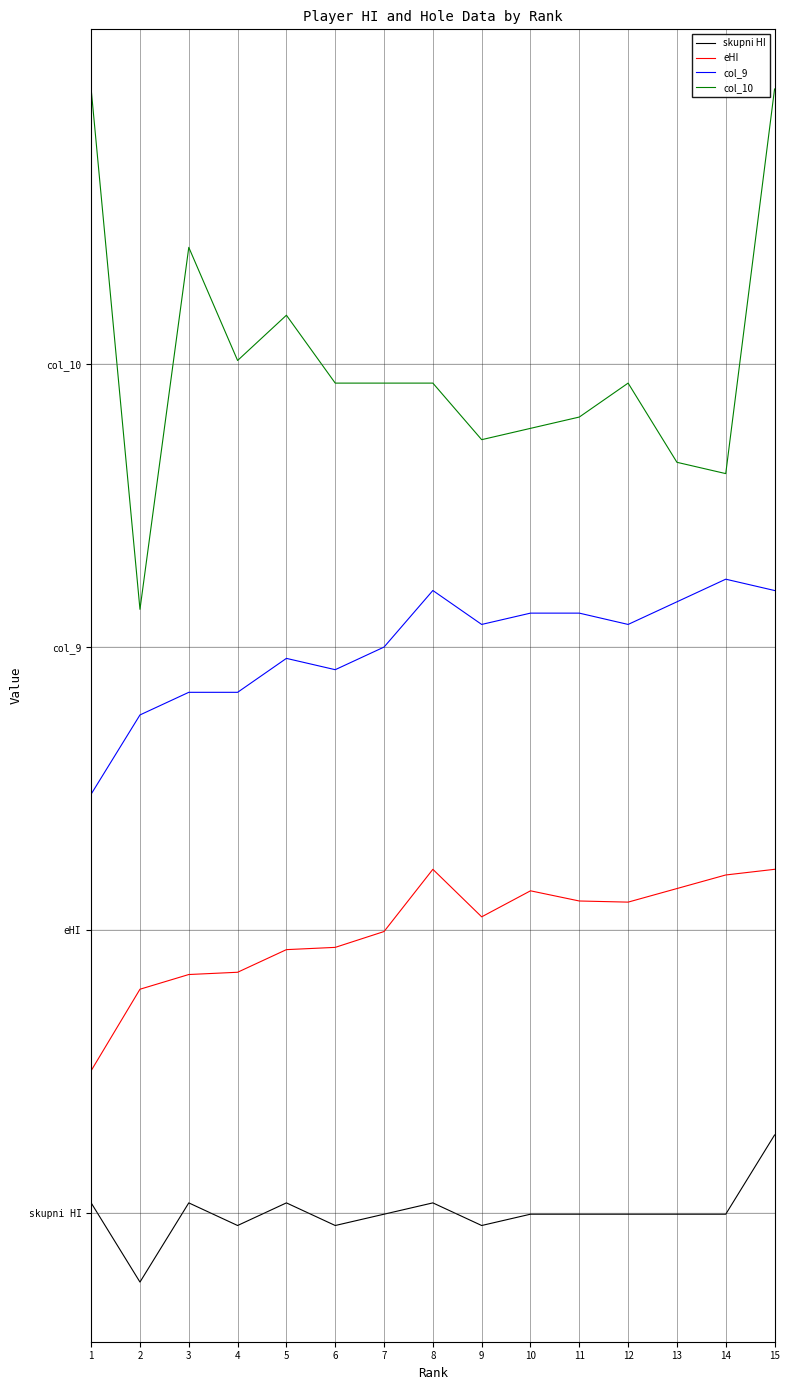

Which category has the highest value across all series?

1